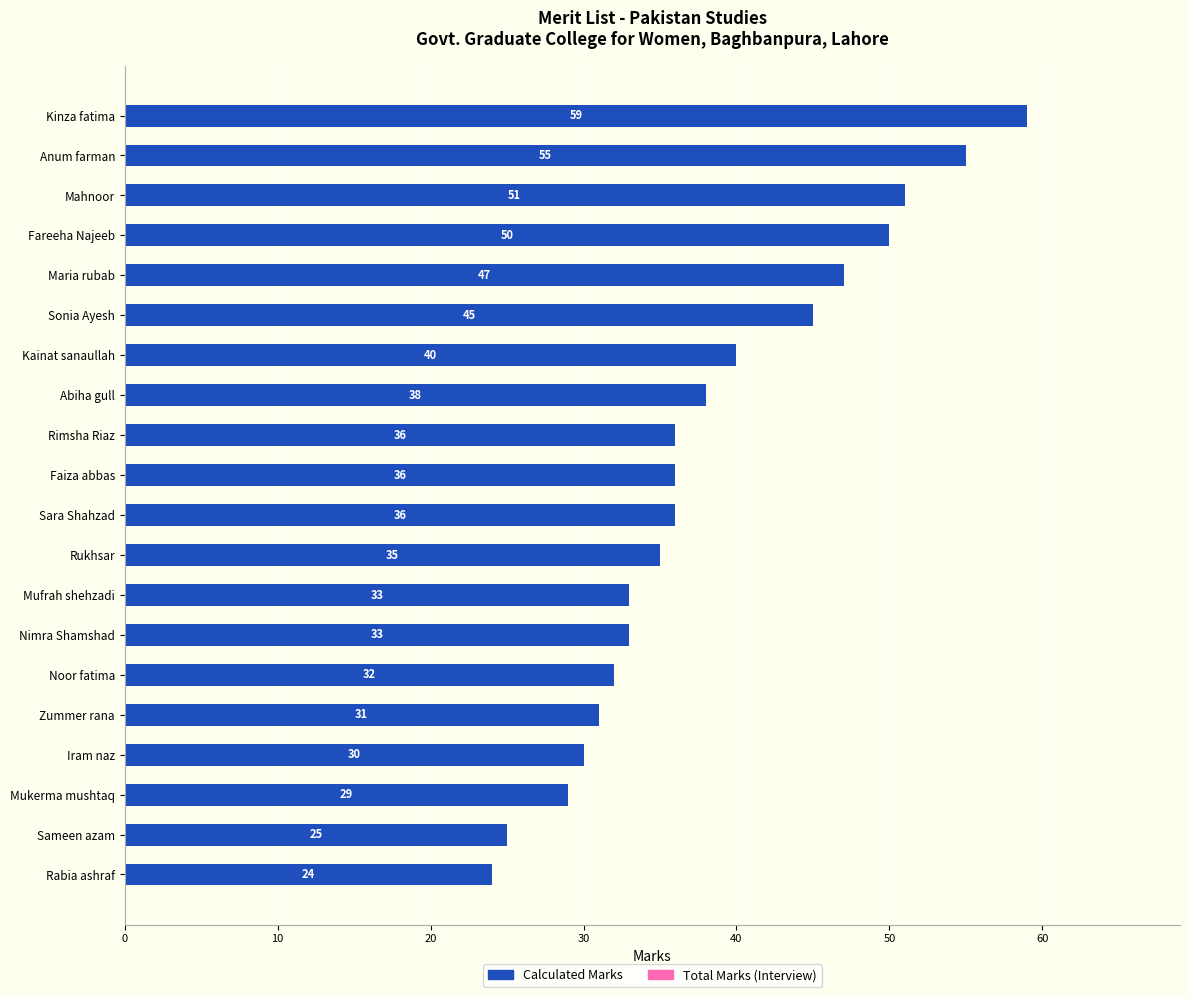

Which has a higher value, Rabia ashraf or Mahnoor?

Mahnoor